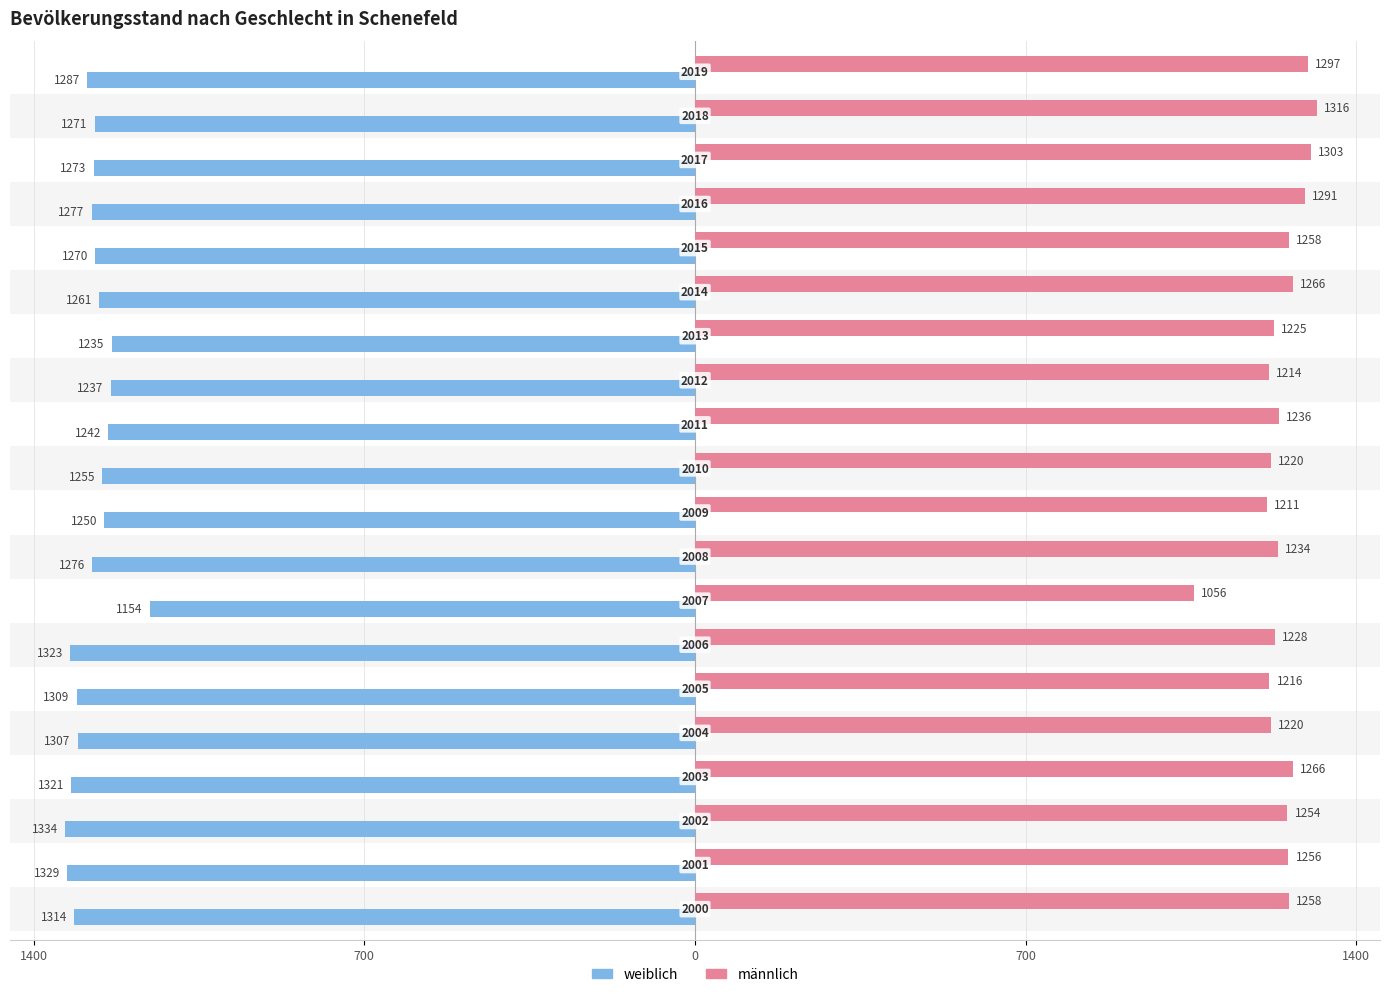

How many distinct data groups are displayed?

2